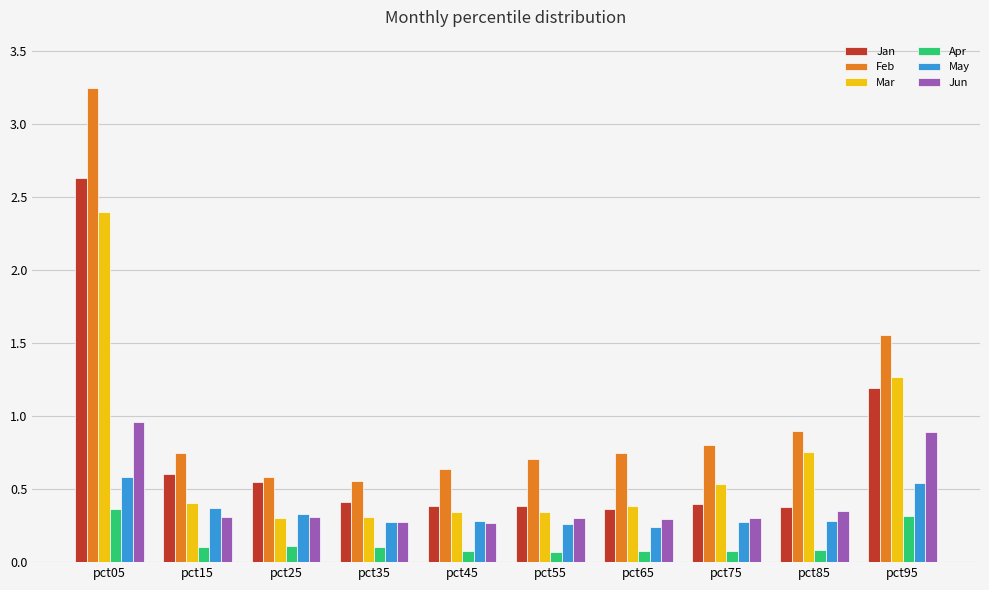

How many bars are there in total?

60